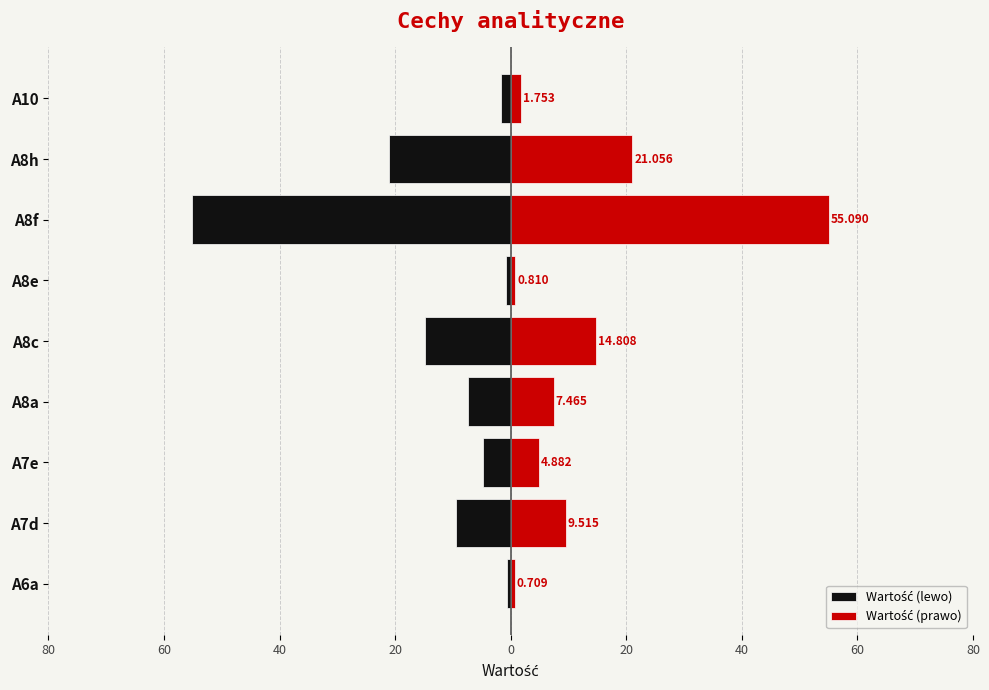

The Wartość (lewo) series shows -0.3 at A8e. True or false?

False